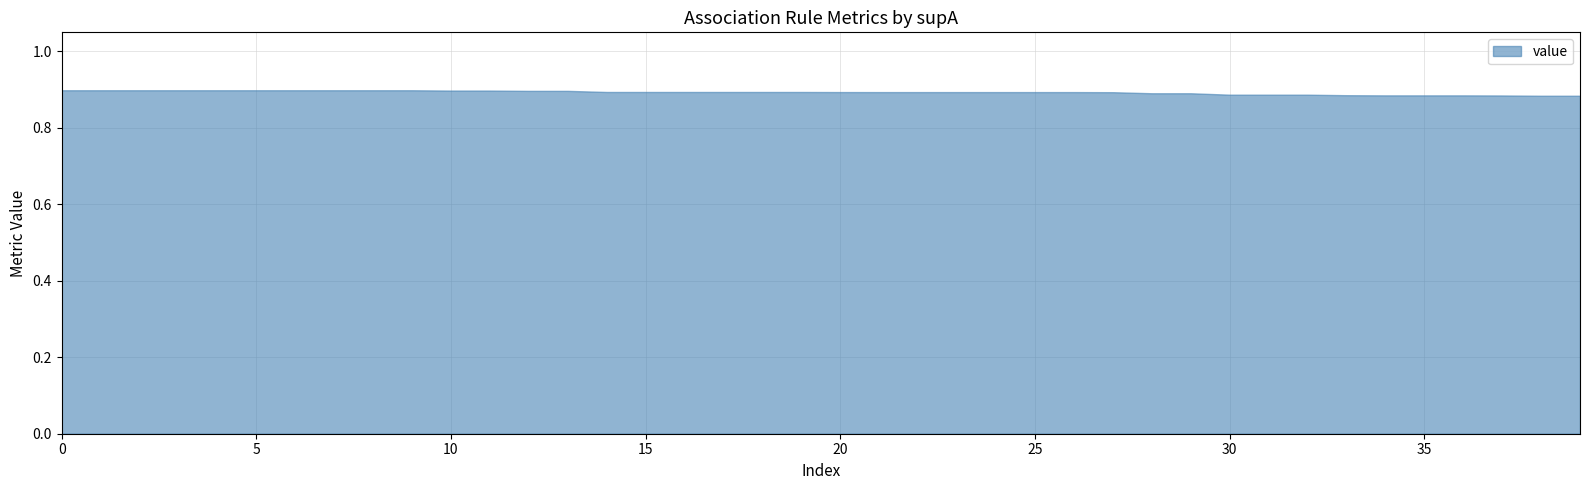

Rank the categories by value from lowest to highest.

38, 39, 37, 34, 35, 36, 33, 30, 31, 32, 28, 29, 27, 21, 22, 23, 24, 25, 26, 20, 14, 15, 16, 17, 18, 19, 12, 13, 10, 11, 0, 1, 2, 3, 4, 5, 6, 7, 8, 9